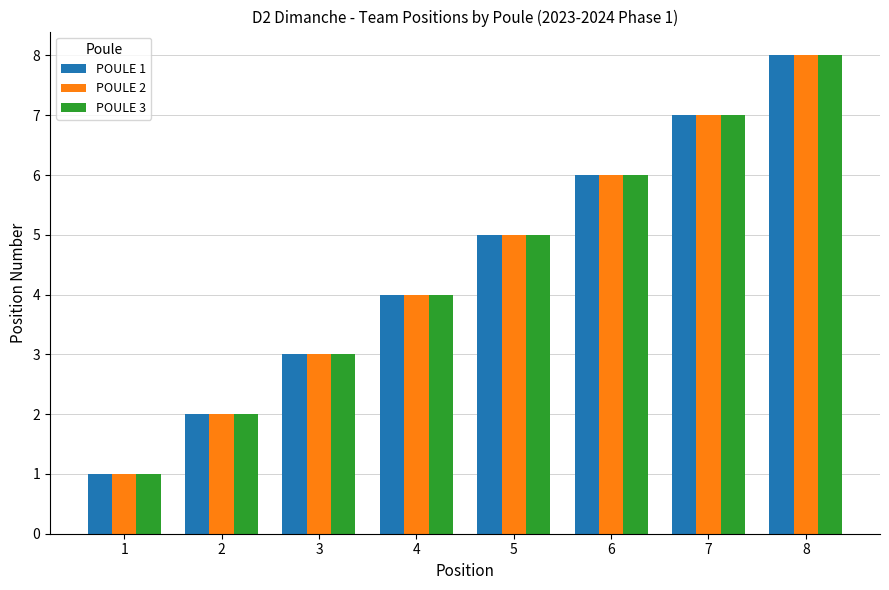

At which category does the chart reach its peak across all series?

8